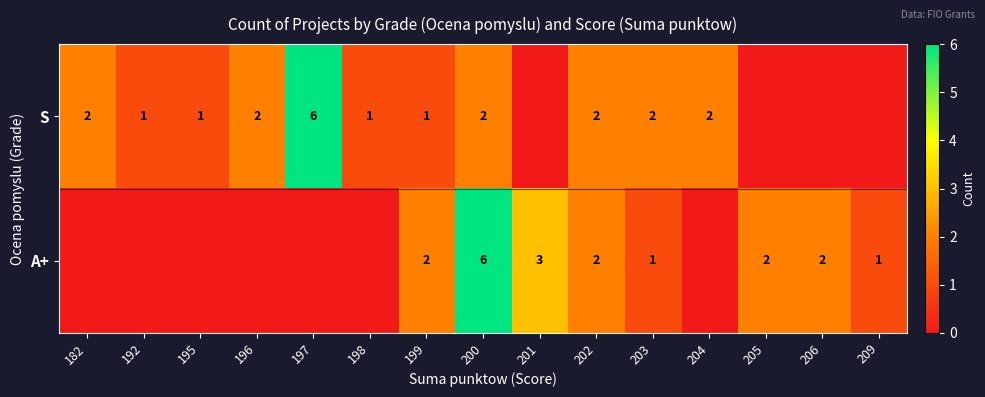

The S series shows 9 at 197. True or false?

False